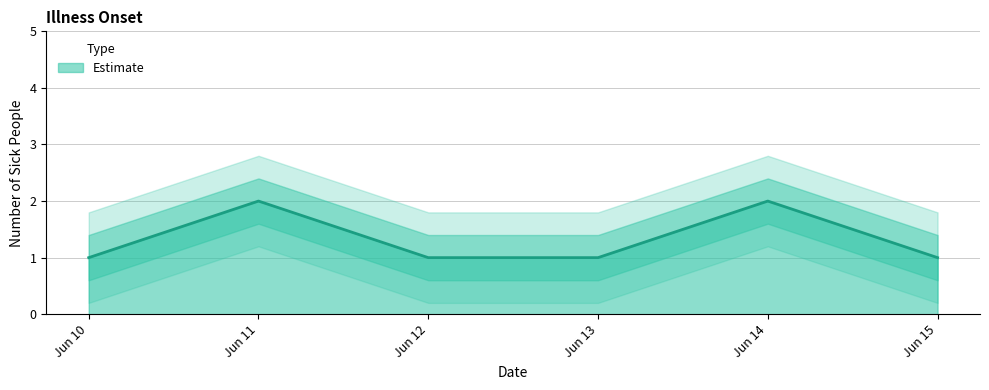

What is the minimum value shown in the chart?

1